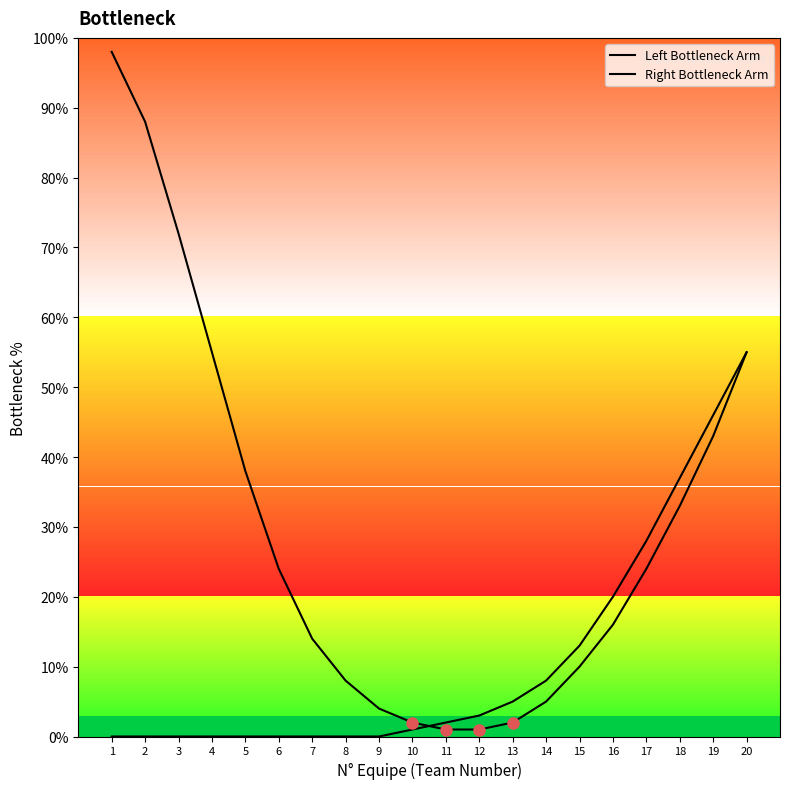

Which series has the largest range (max minus min)?

Left Bottleneck Arm